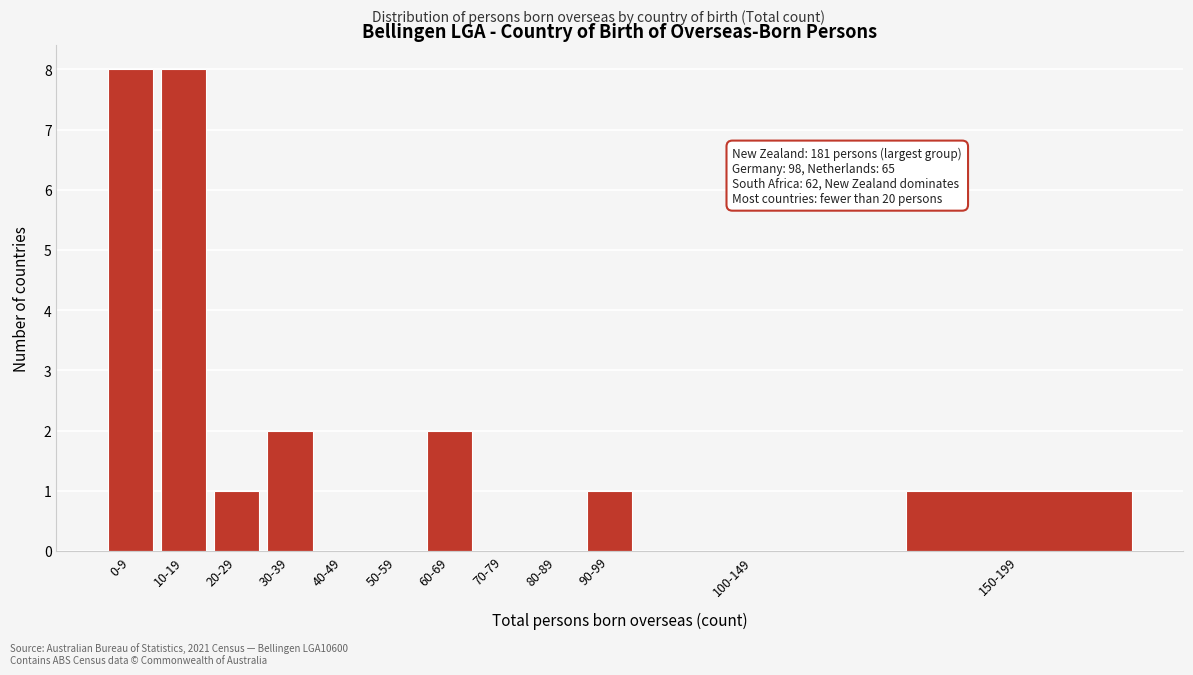

Reading left to right, extract all data points from this chart.

0-9=8	10-19=8	20-29=1	30-39=2	40-49=0	50-59=0	60-69=2	70-79=0	80-89=0	90-99=1	100-149=0	150-199=1